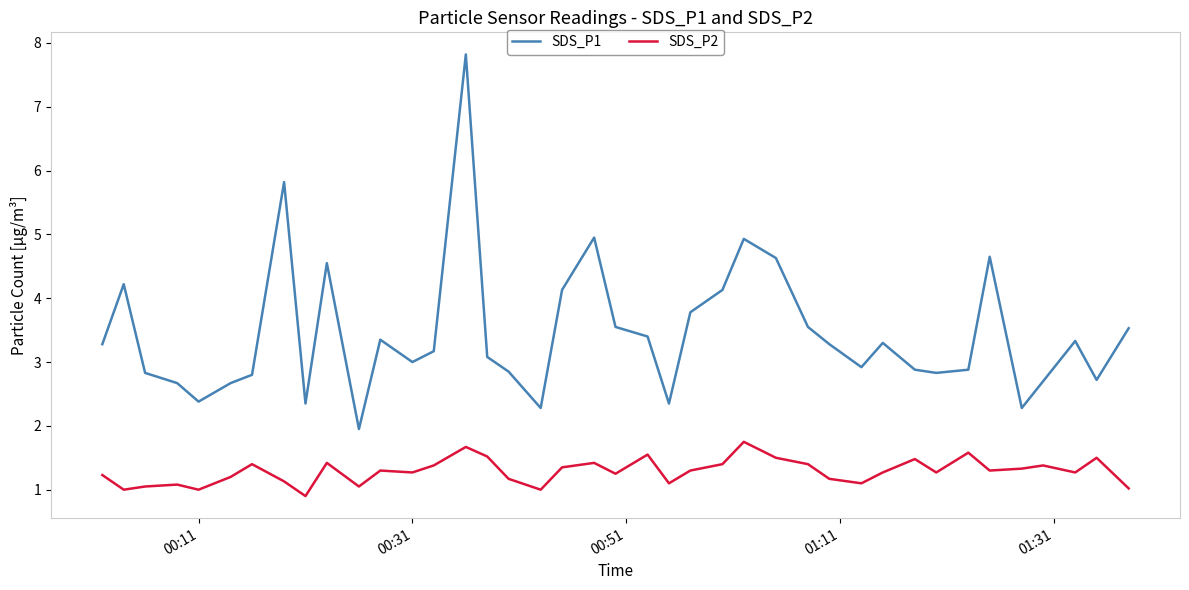

Which series has the largest total across all categories?

SDS_P1